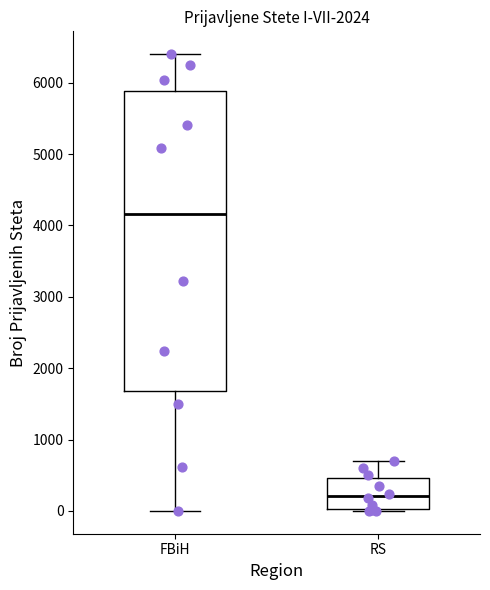

Where does the upper whisker of the box for FBiH end on the y-axis? The values are not printed on the chart, so give them approximately, as read against the axis.

6400